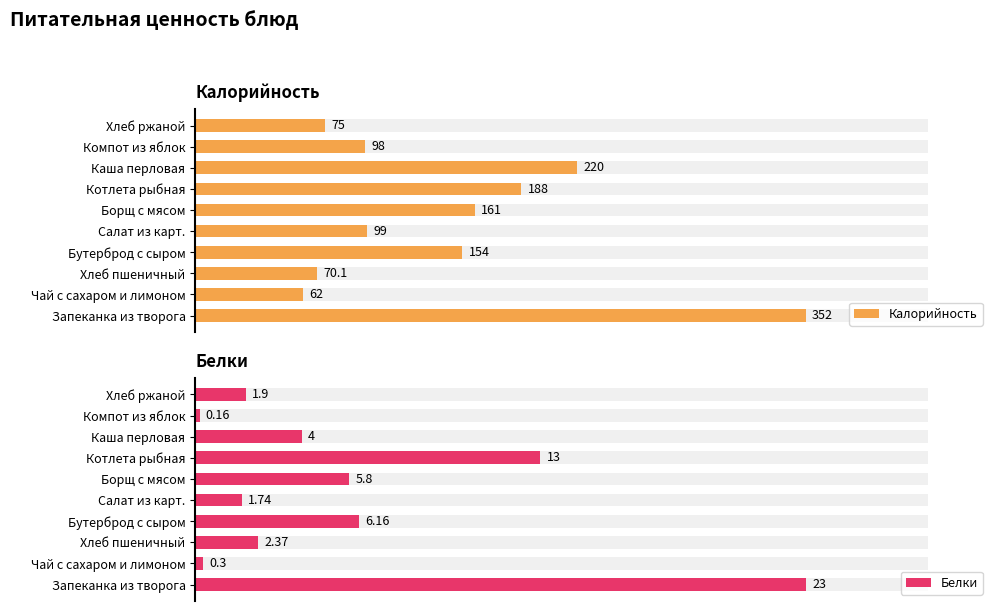

Is it true that Белки equals 23.0 at 0?

True